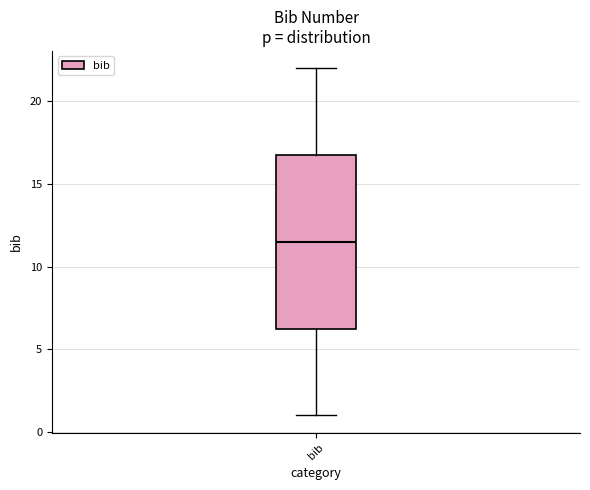

Transcribe this box plot: give where the median line is, the range the box spans, and where the two whiskers end, as read against the y-axis. The values are not printed on the chart, so give them approximately, as read against the axis.

median 11.5, box 6.5 to 17.0, whiskers 1.0 to 22.0